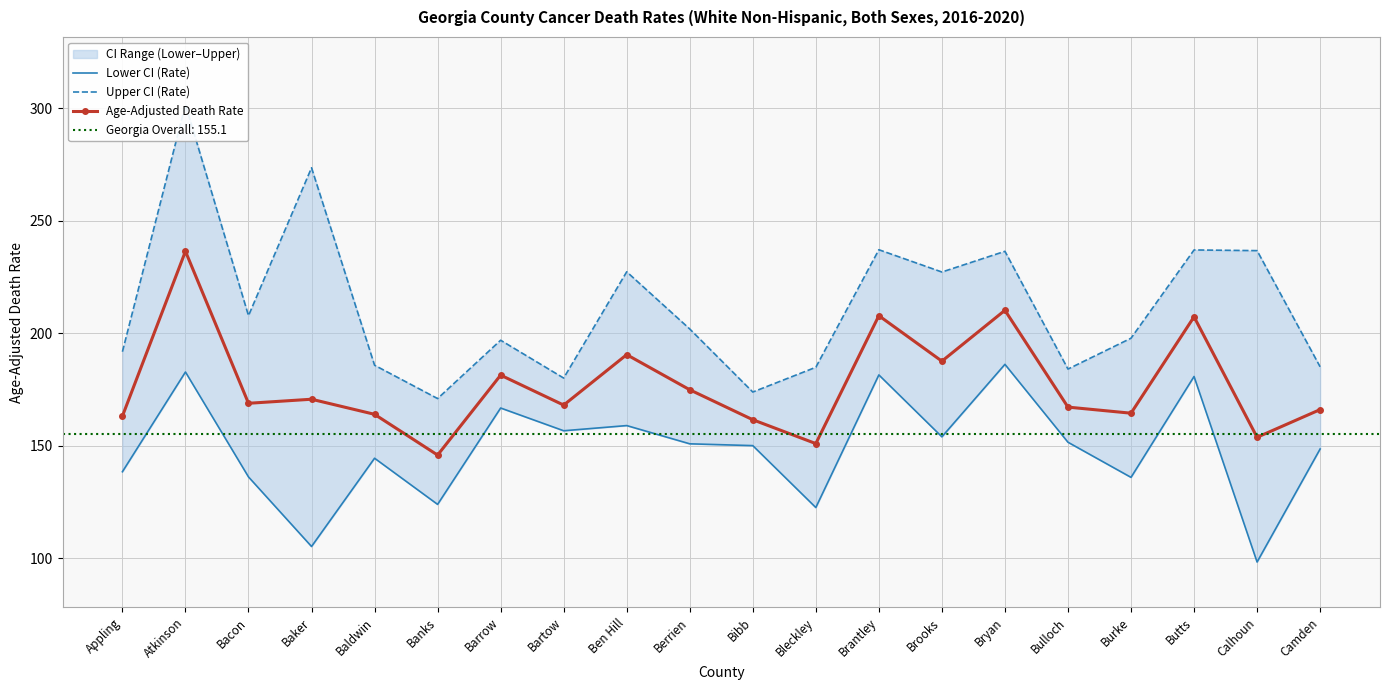

True or false: Age-Adjusted Death Rate and Upper CI (Rate) cross at least once.

False